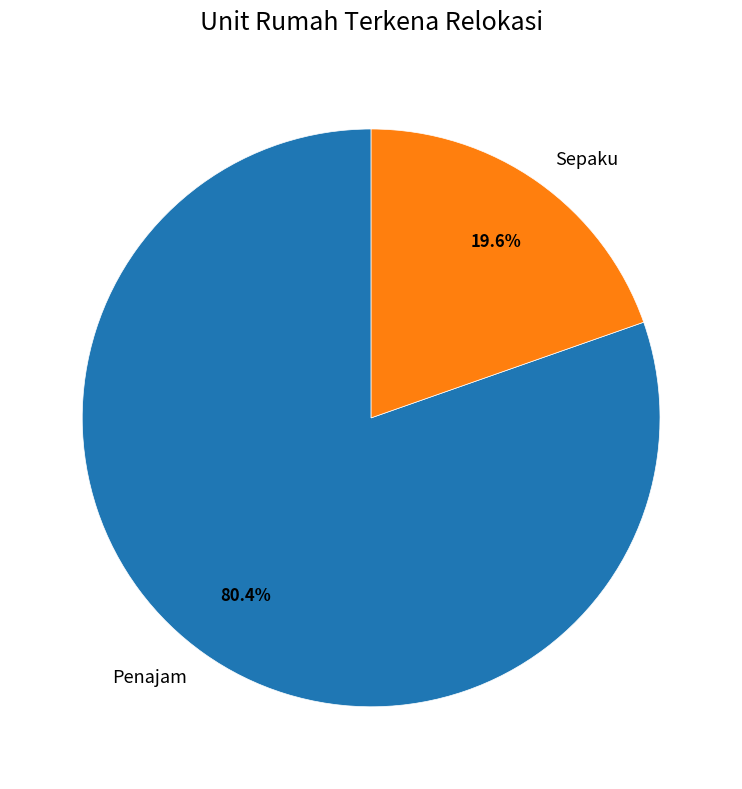

Count the number of slices in the pie.

2